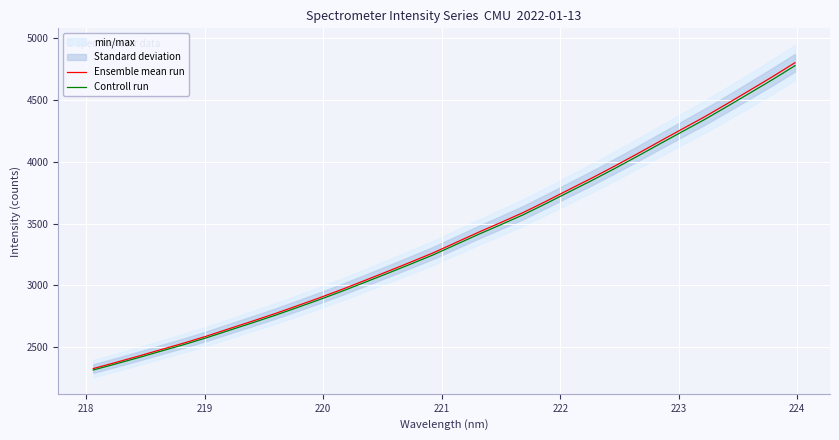

What is the minimum value for Controll run?

2315.7